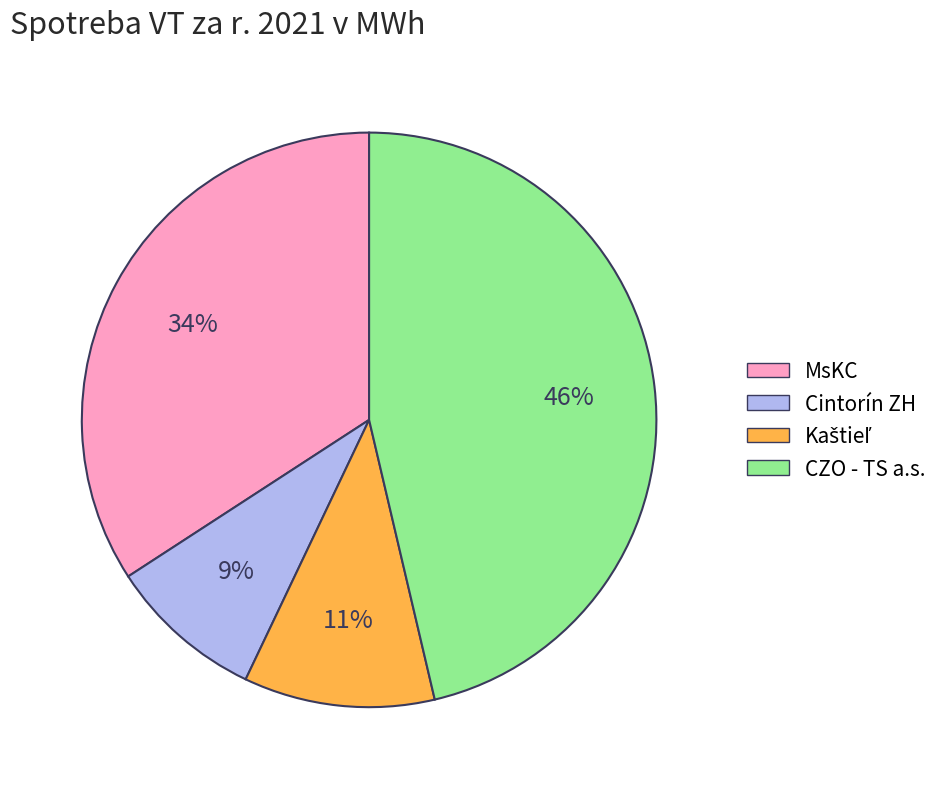

Do MsKC and CZO - TS a.s. together represent more than half of the pie?

Yes